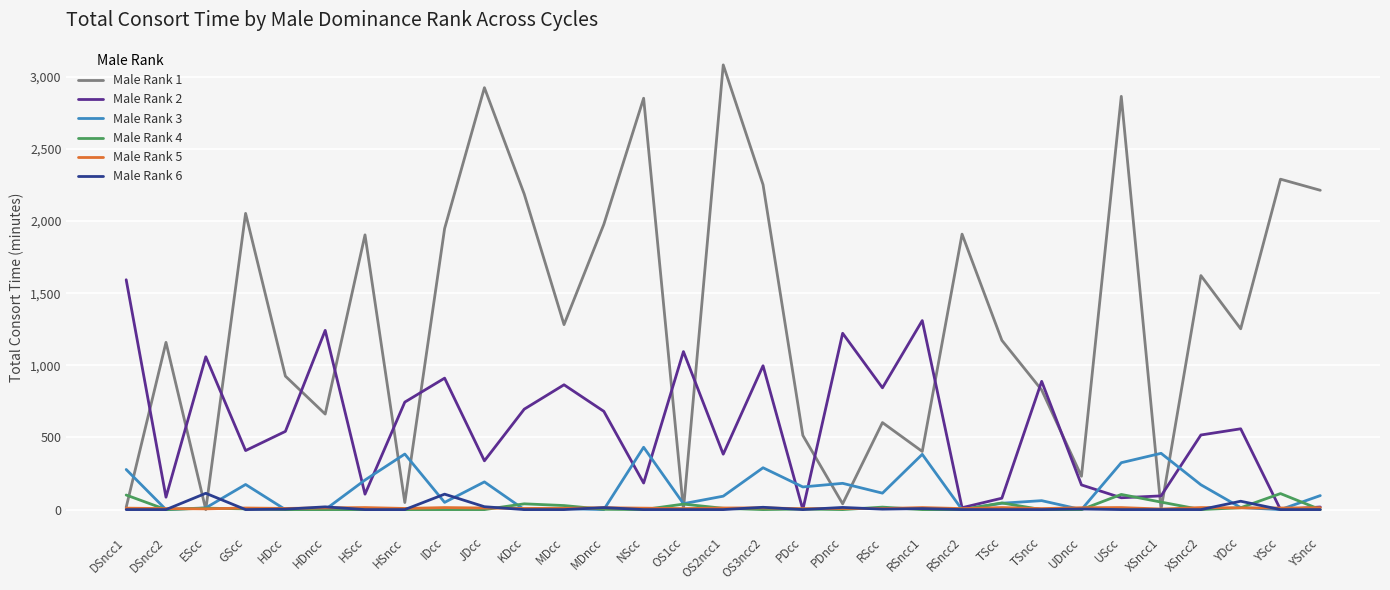

What is the difference between the maximum and minimum values in the Male Rank 4 series?

111